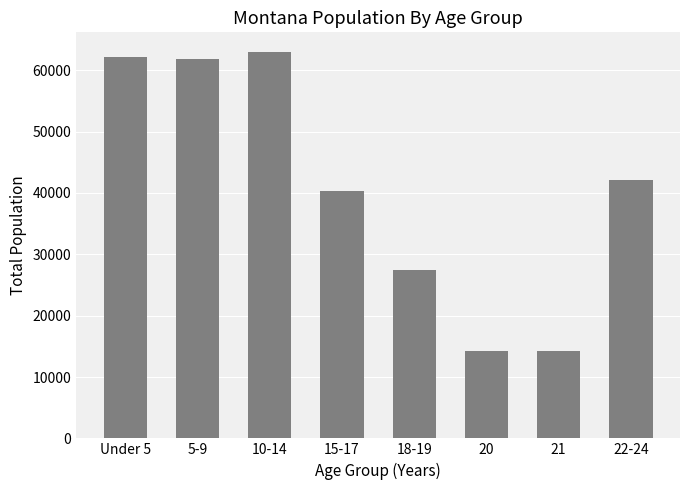

Is it true that the value at 22-24 is 61564?

False